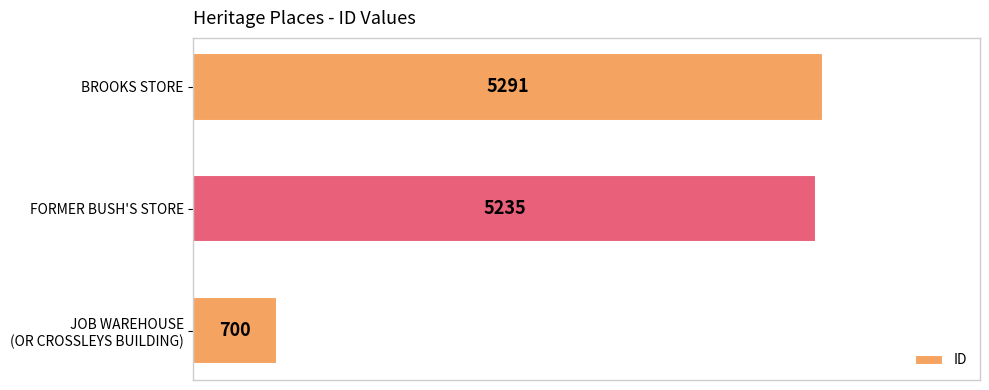

At which label is the value closest to 2995?

FORMER BUSH'S STORE